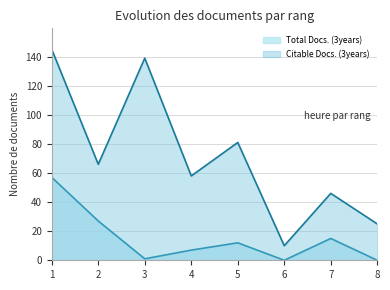

What is the maximum value for Citable Docs. (3years)?

145